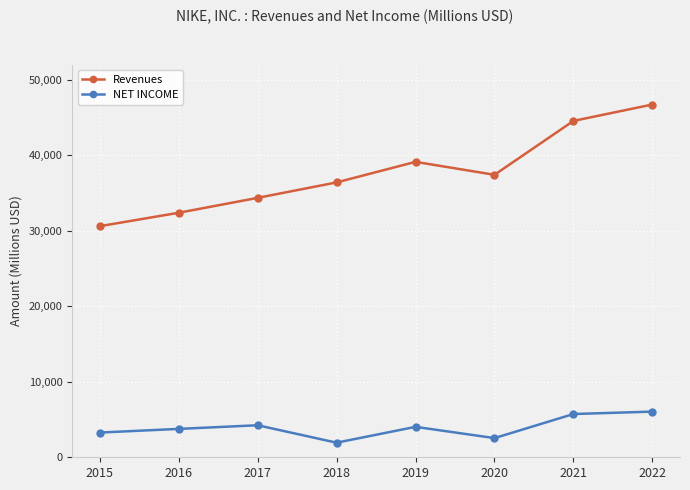

The value of Revenues at 2019 is 39117. True or false?

True